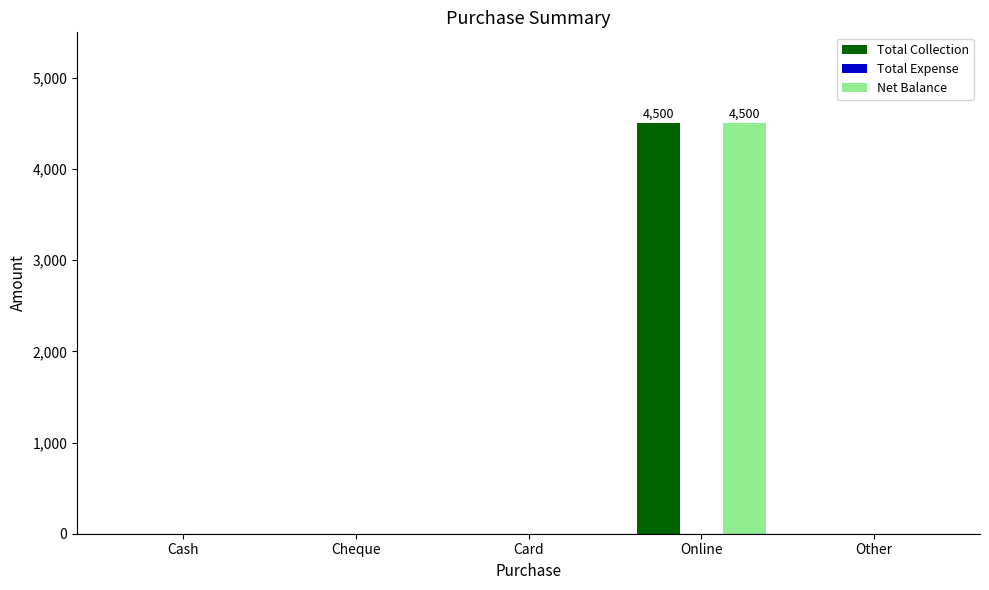

Reading left to right, list all the values displayed in this chart.

Total Collection: Cash=0	Cheque=0	Card=0	Online=4500	Other=0
Net Balance: Cash=0	Cheque=0	Card=0	Online=4500	Other=0